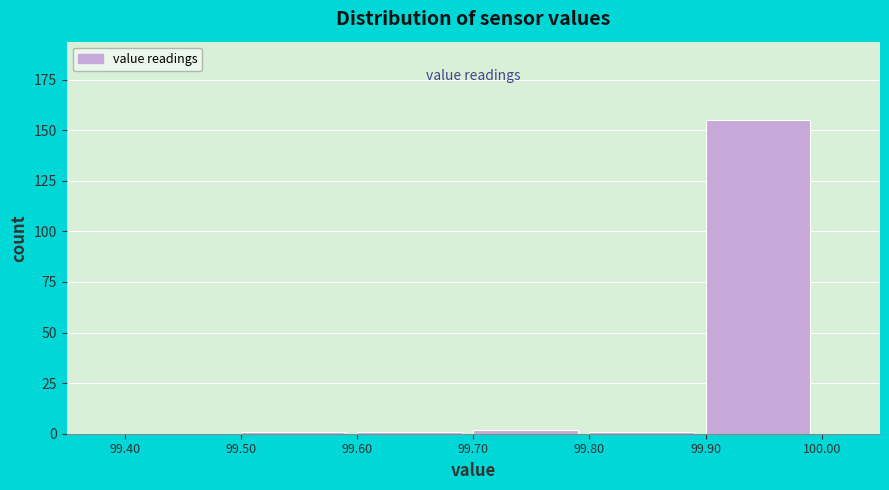

Reading left to right, transcribe this chart: for each bar, give the range it covers on the x-axis and its height. The values are not printed on the chart, so give them approximately, as read against the axis.

99.40 to 99.50: 0
99.50 to 99.60: under 5
99.60 to 99.70: under 5
99.70 to 99.80: under 5
99.80 to 99.90: under 5
99.90 to 100.00: 155